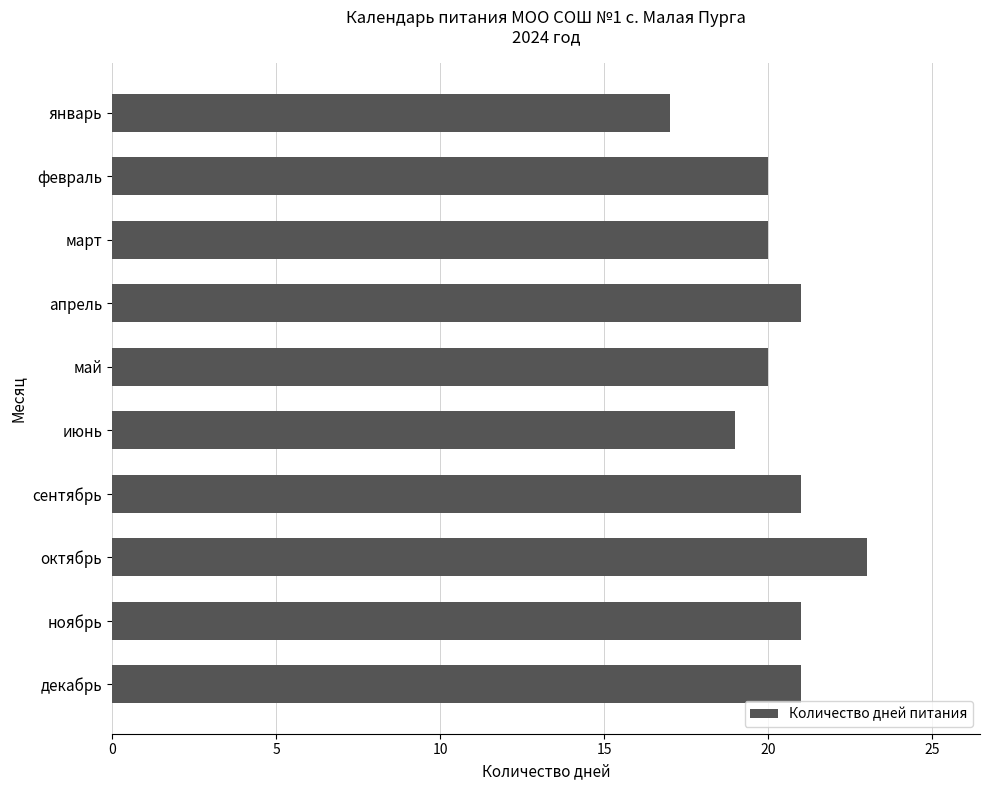

Reading top to bottom, what are all the values shown in this chart?

январь=17	февраль=20	март=20	апрель=21	май=20	июнь=19	сентябрь=21	октябрь=23	ноябрь=21	декабрь=21